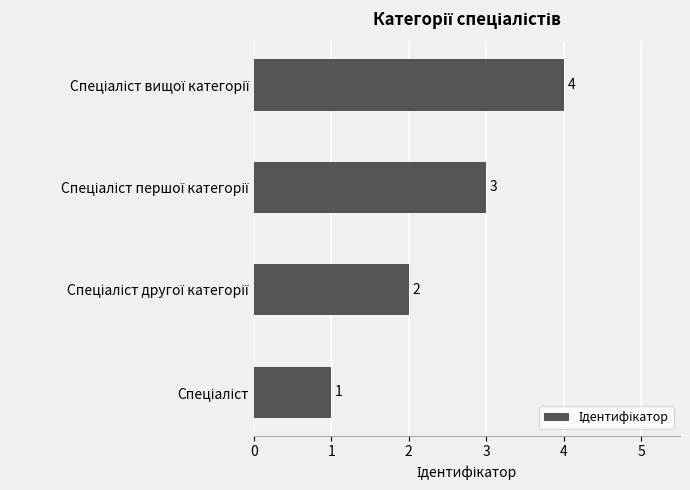

What is the maximum value shown in the chart?

4